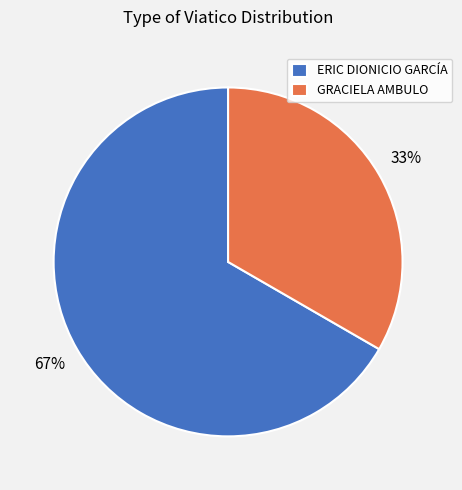

Rank the categories by value from highest to lowest.

ERIC DIONICIO GARCÍA, GRACIELA AMBULO